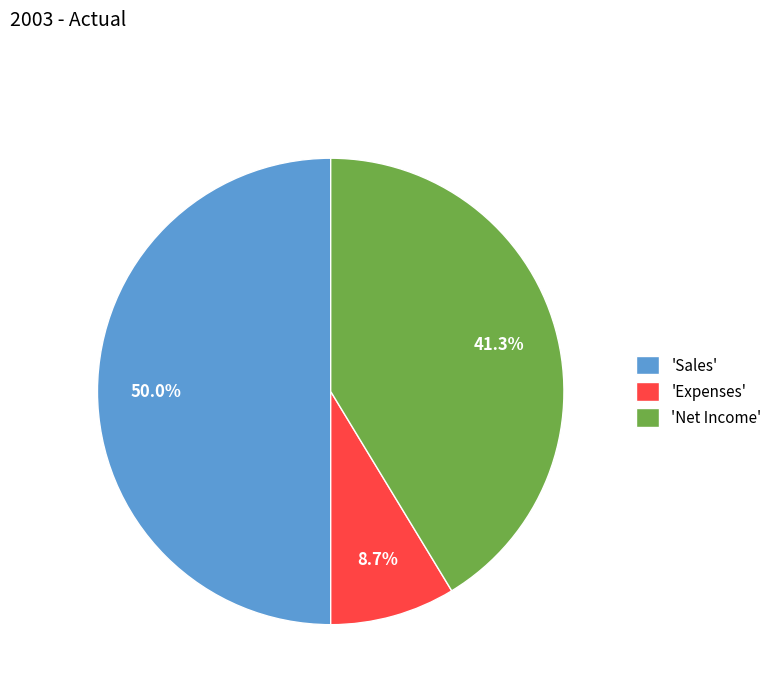

What is the total percentage of 'Sales' and 'Net Income'?

91.3%